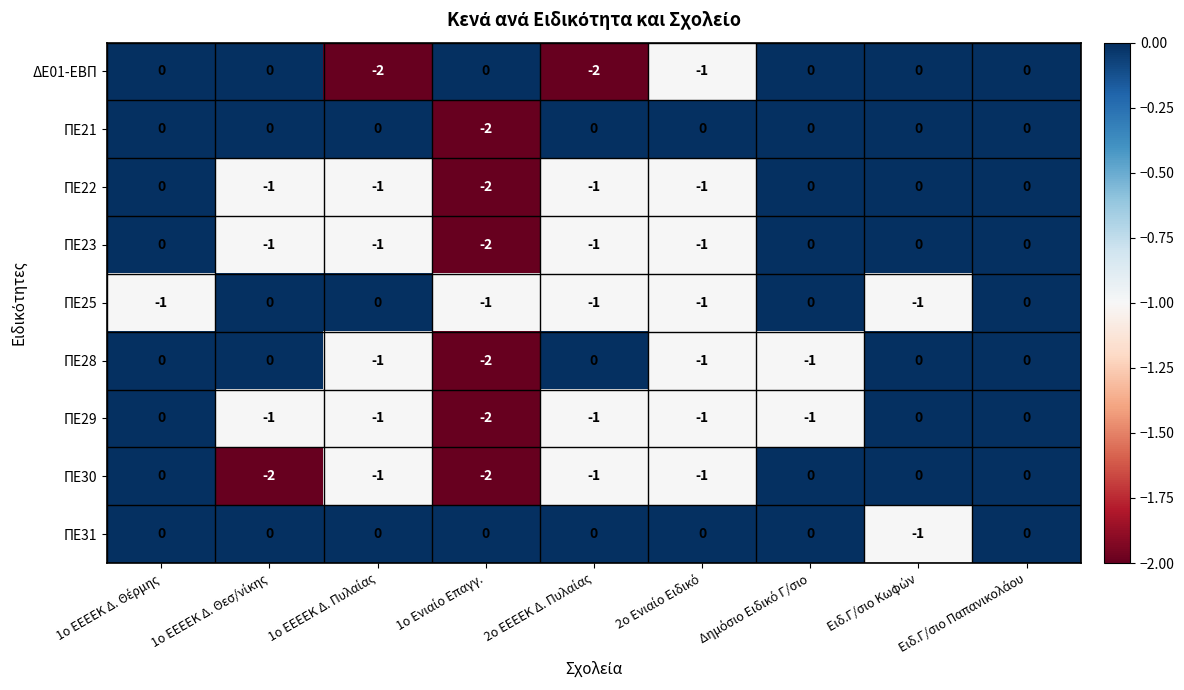

Which series has the largest total across all categories?

ΠΕ31